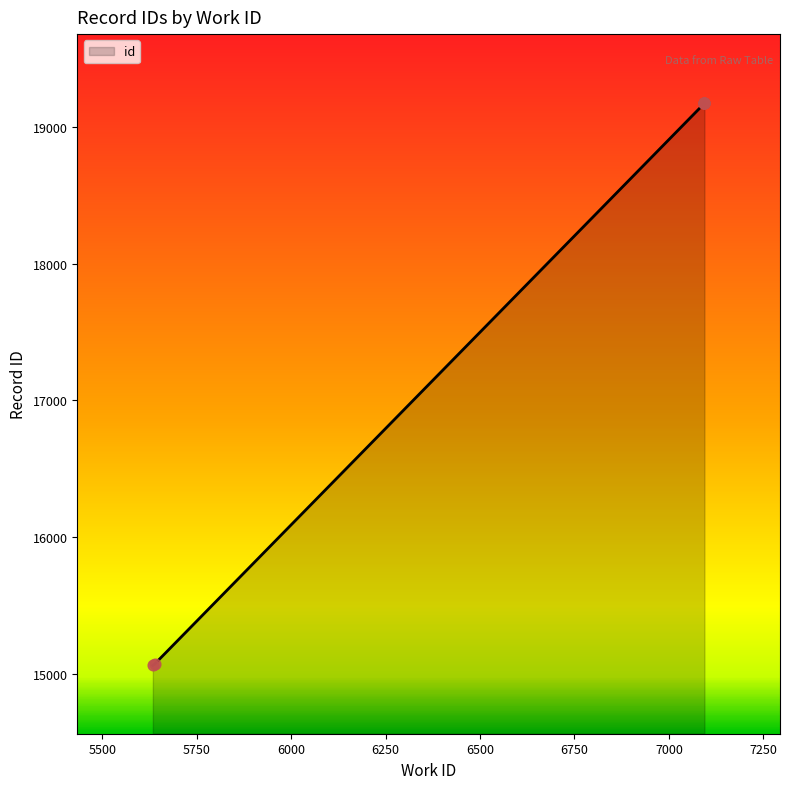

Which has a higher value, 7094 or 7094?

7094